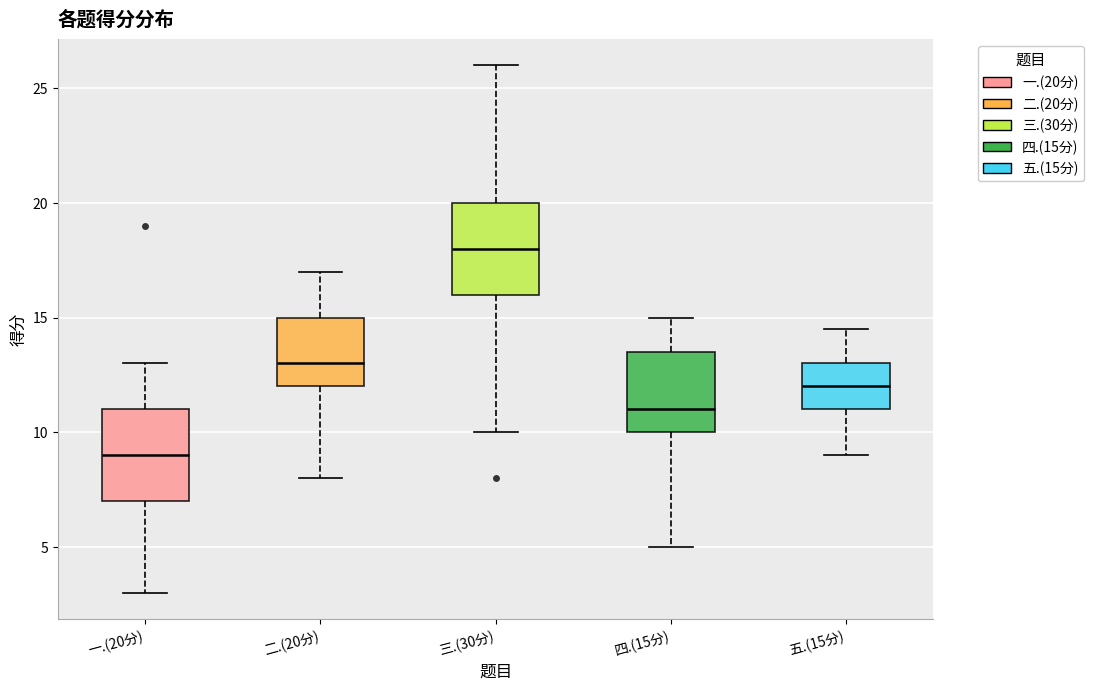

Reading left to right, transcribe this box plot: for each box, give where its median line is, the range the box spans, and where its two whiskers end, as read against the y-axis. The values are not printed on the chart, so give them approximately, as read against the axis.

一.(20分): median 9.0, box 7.0 to 11.0, whiskers 3.0 to 13.0
二.(20分): median 13.0, box 12.0 to 15.0, whiskers 8.0 to 17.0
三.(30分): median 18.0, box 16.0 to 20.0, whiskers 10.0 to 26.0
四.(15分): median 11.0, box 10.0 to 13.5, whiskers 5.0 to 15.0
五.(15分): median 12.0, box 11.0 to 13.0, whiskers 9.0 to 14.5